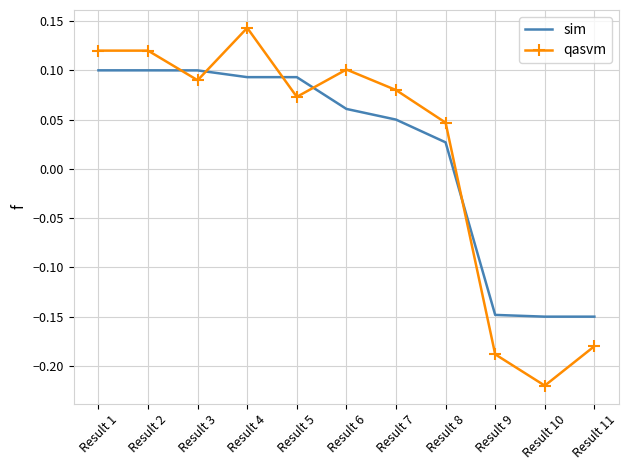

At which category is the sum across all series the highest?

Result 4